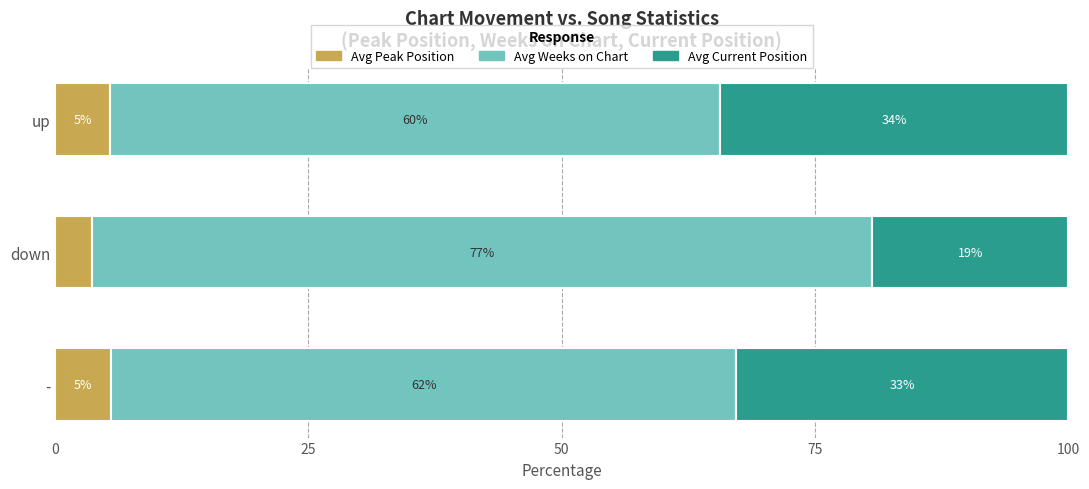

What are all the series names shown in the legend?

Avg Peak Position, Avg Weeks on Chart, Avg Current Position